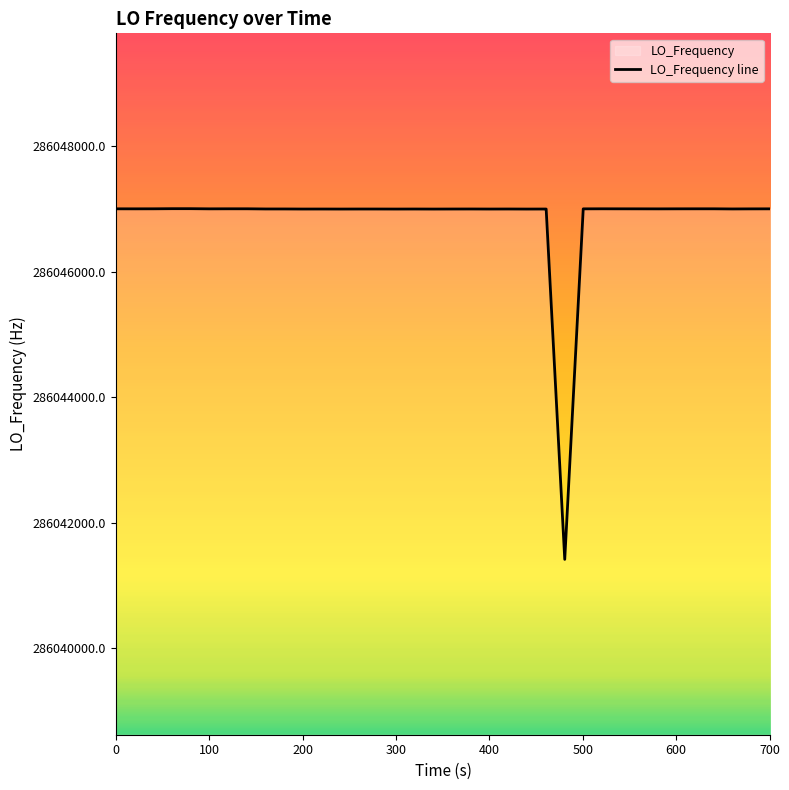

What is the maximum value shown in the chart?

286047001.2